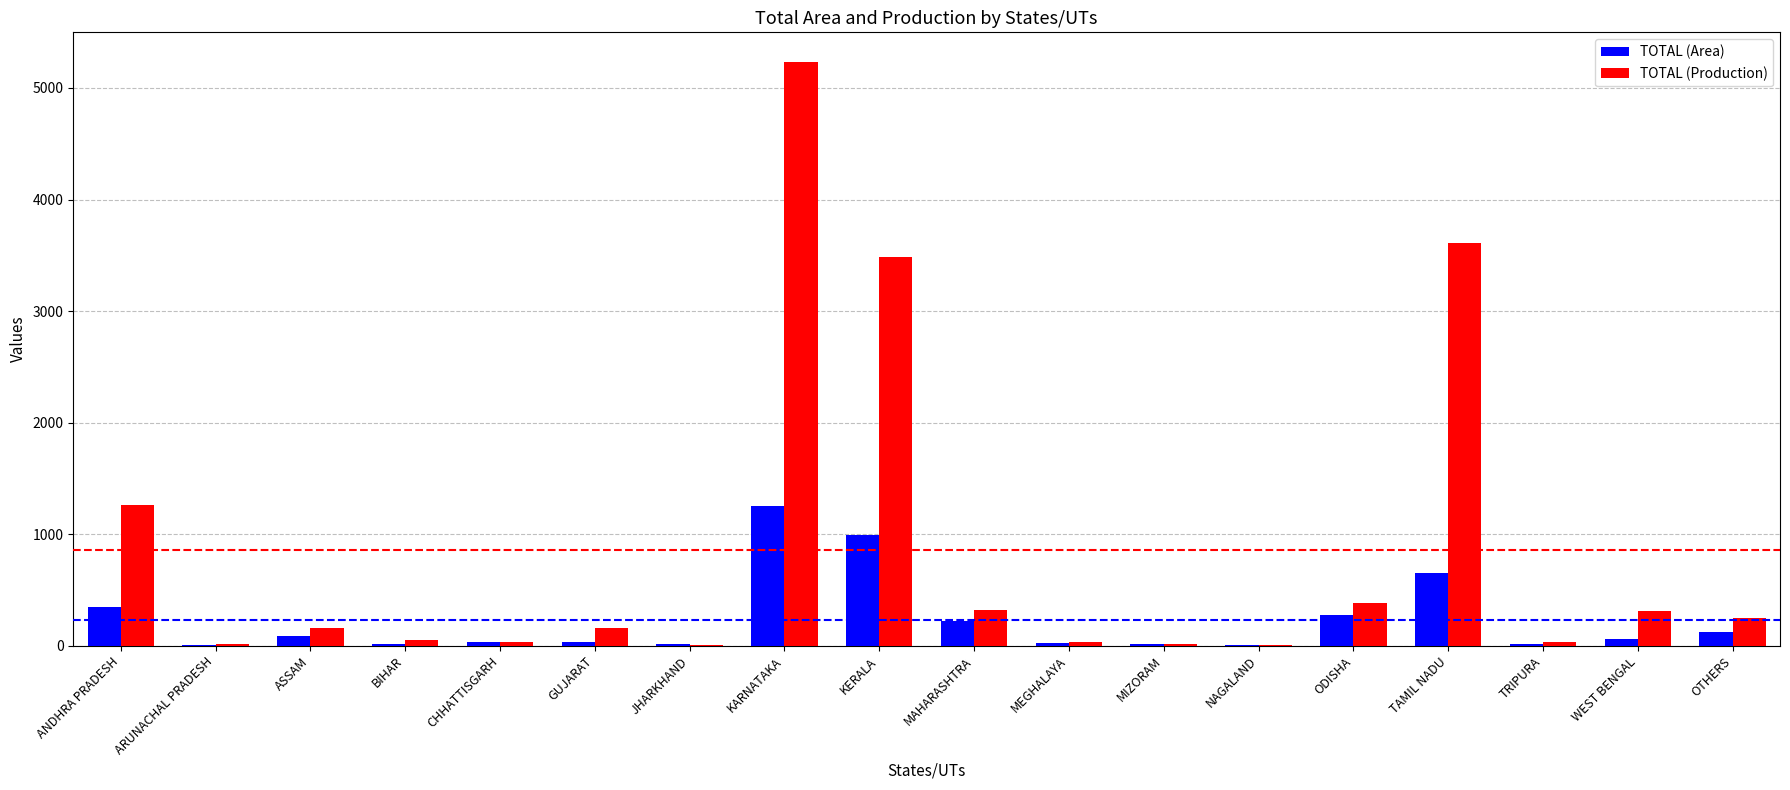

What is the sum of all TOTAL (Area) values?

4165.3